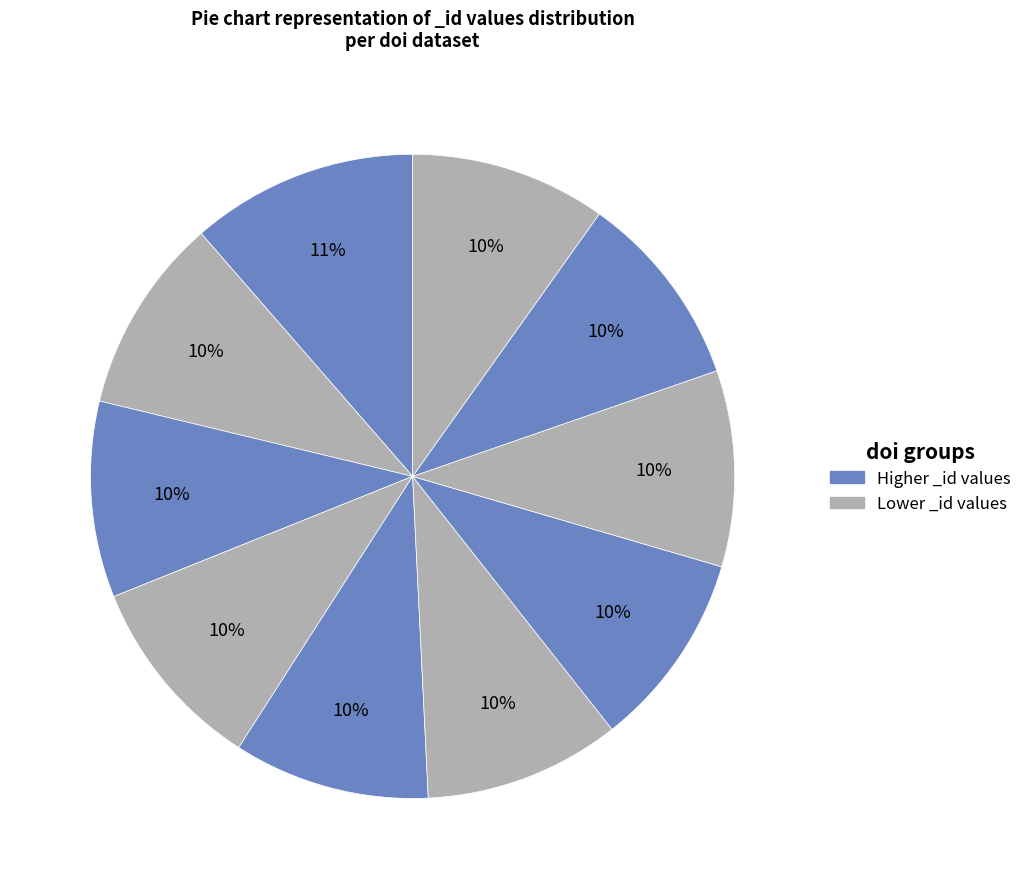

How many slices are in this pie chart?

10